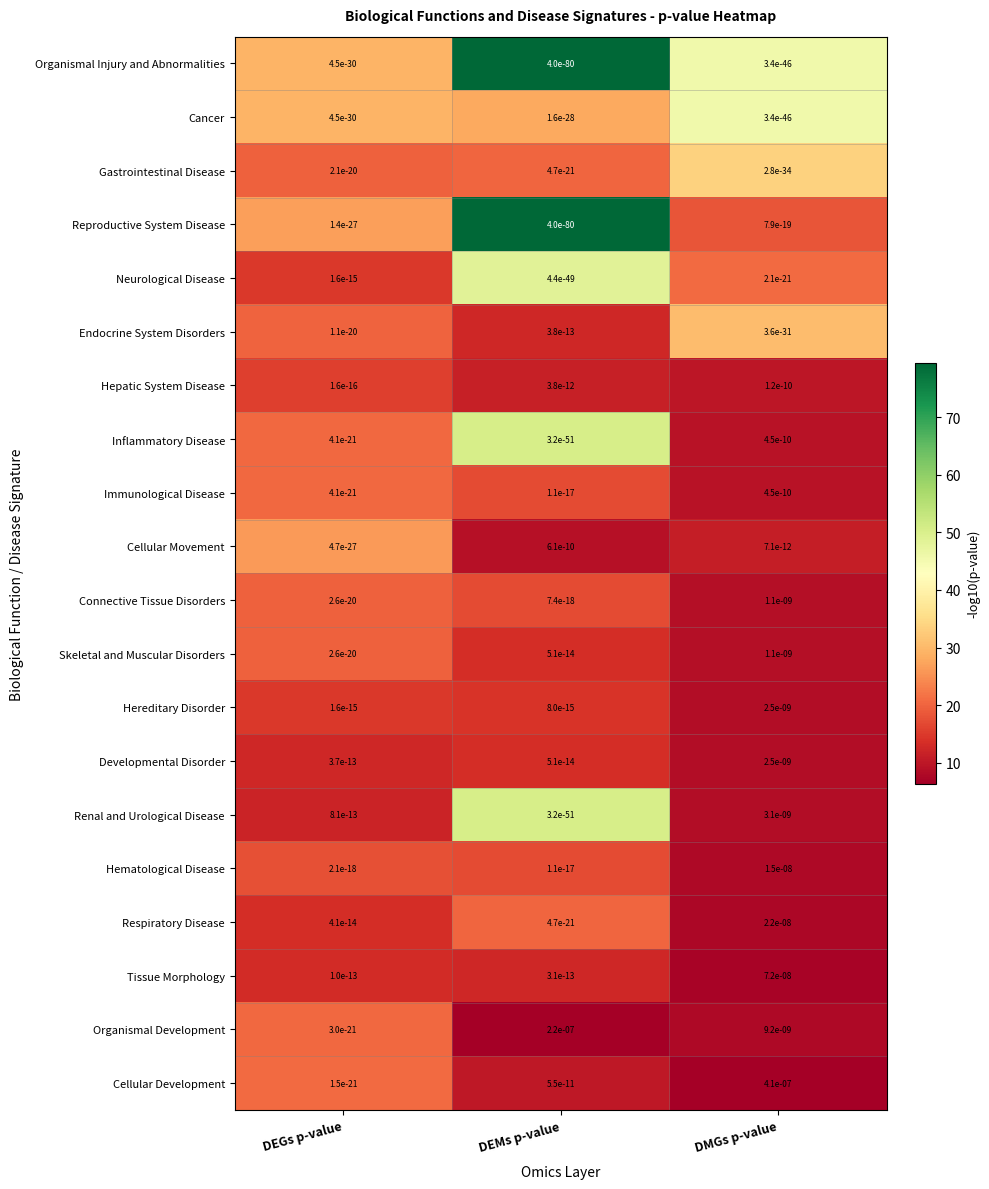

The Renal and Urological Disease series shows 0.0 at DEGs p-value. True or false?

True